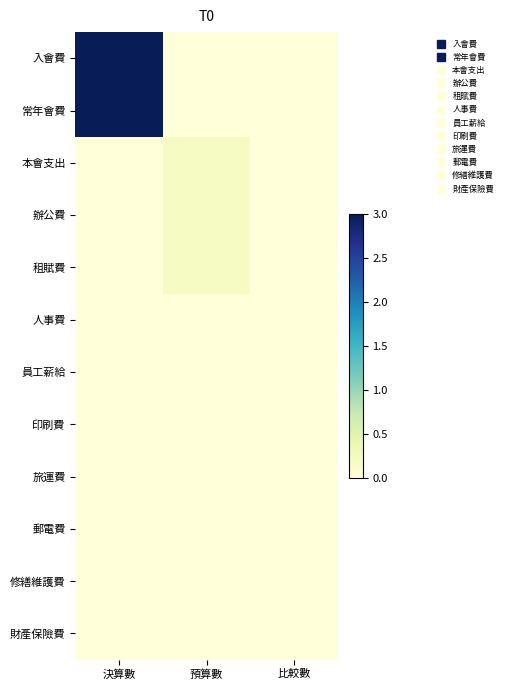

How many series are shown in this chart?

12